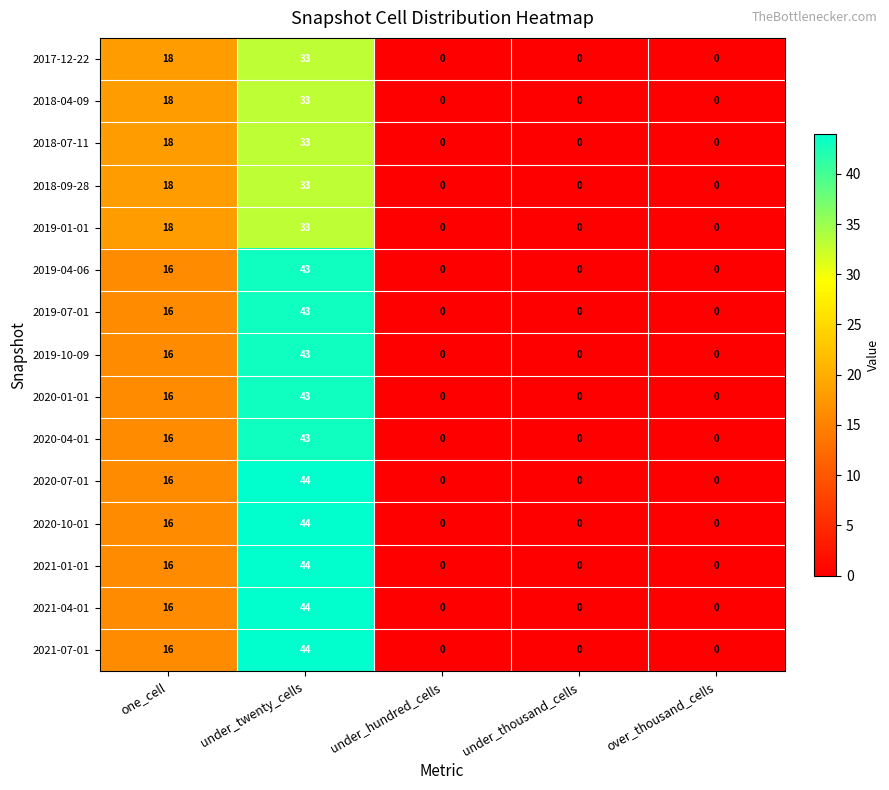

What is the sum of all 2020-04-01 values?

59